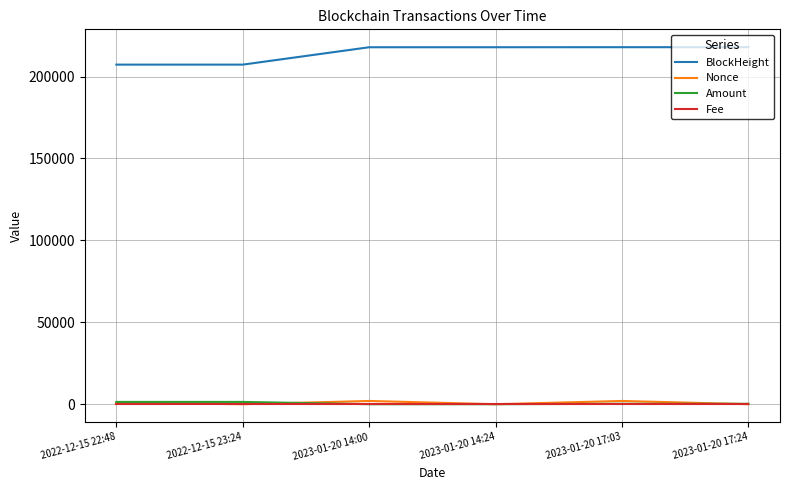

What are all the series names shown in the legend?

BlockHeight, Nonce, Amount, Fee